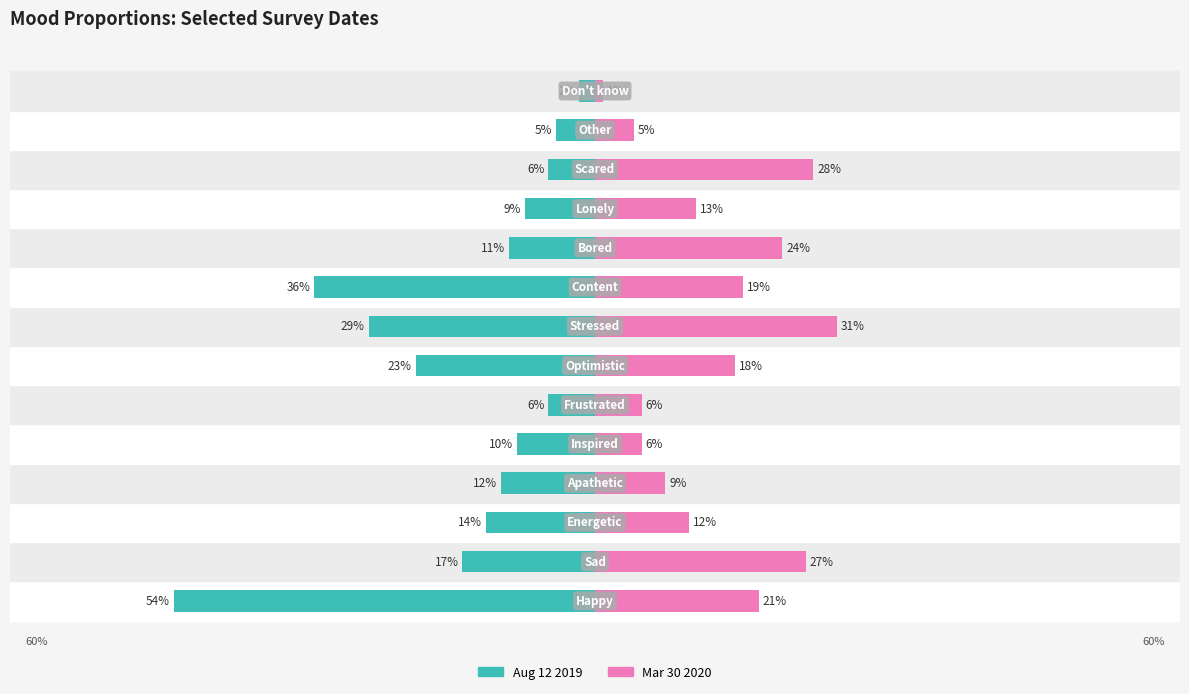

Which series has the widest spread of values?

2019-08-12